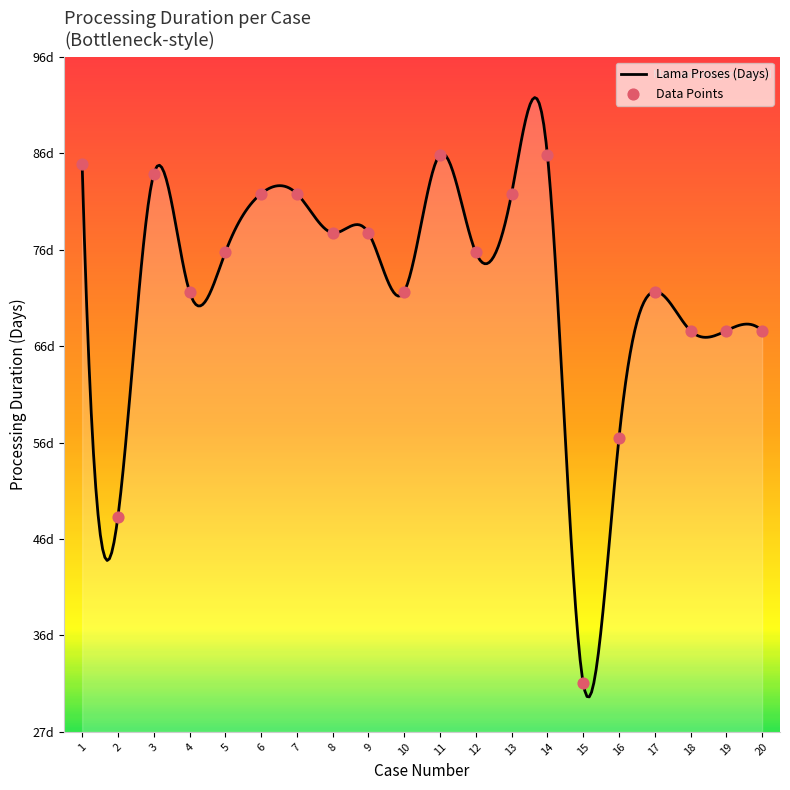

What is the change in value from 16 to 17?

+15